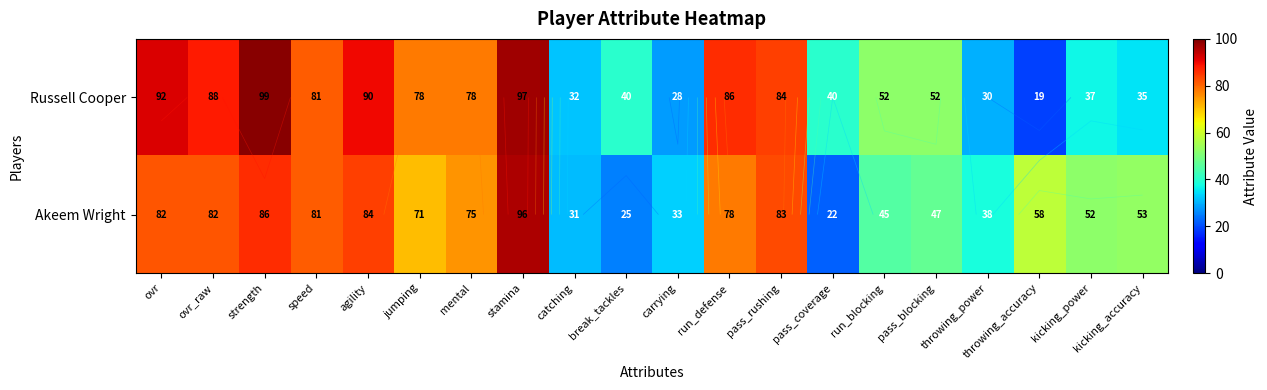

Which has a higher value, speed or run_blocking?

speed